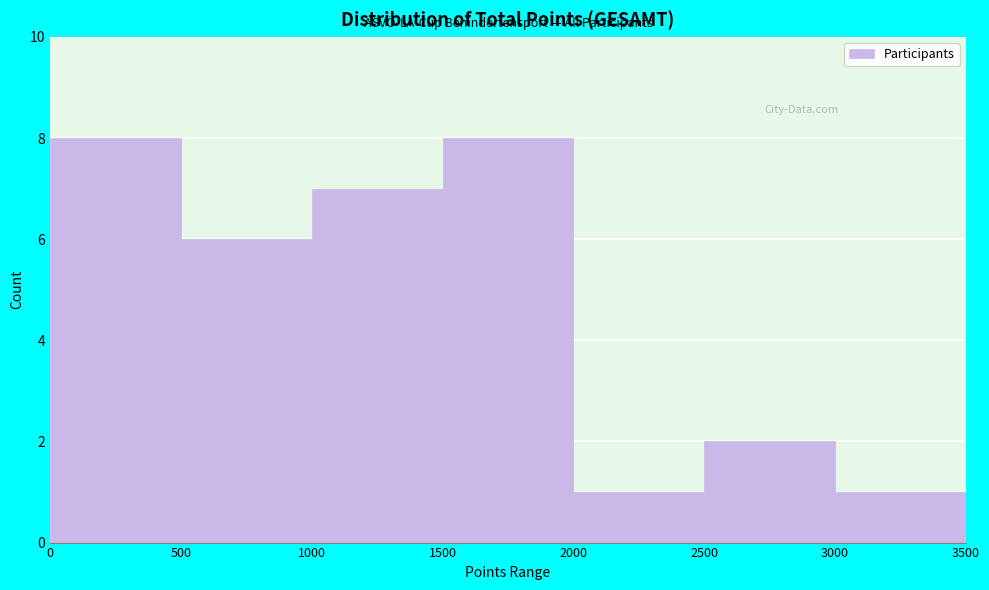

Reading left to right, list every bar in this chart as the range it spans on the x-axis followed by its height. The values are not printed on the chart, so give them approximately, as read against the axis.

0 to 500: 8
500 to 1000: 6
1000 to 1500: 7
1500 to 2000: 8
2000 to 2500: 1
2500 to 3000: 2
3000 to 3500: 1